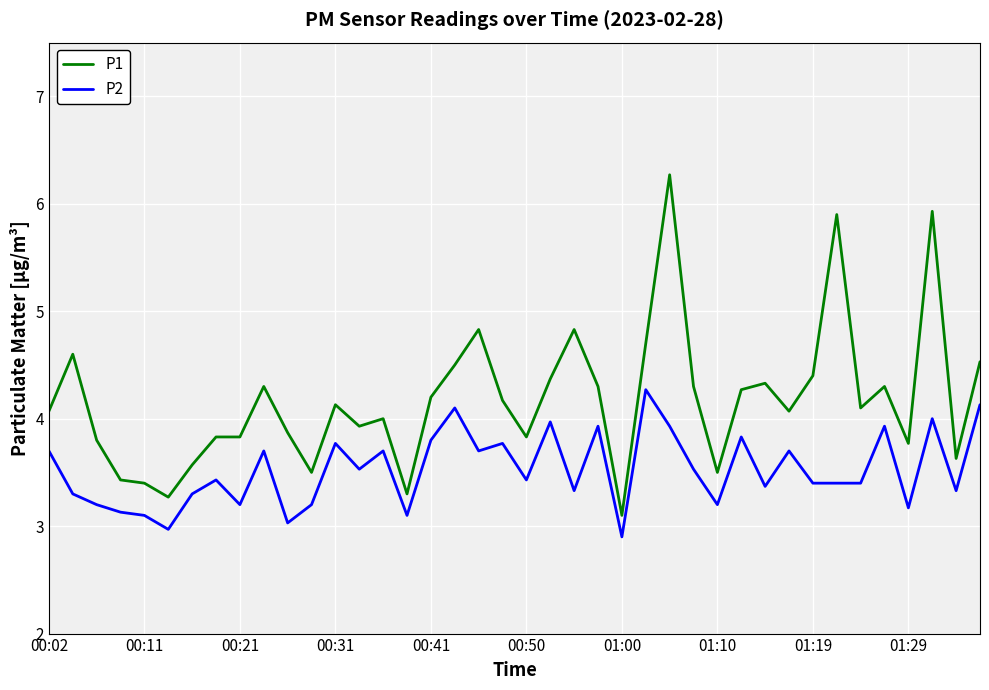

What is the greatest value displayed?

6.3